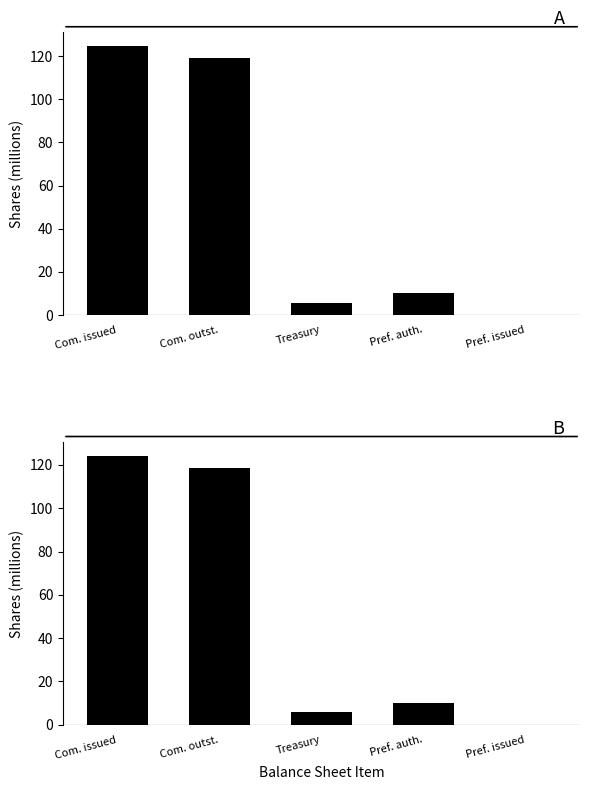

What position from the left is Com. issued?

1